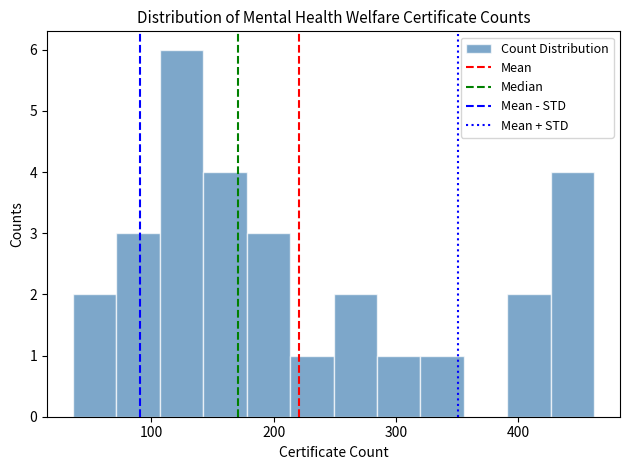

Around what value on the x-axis is the tallest bar? Give the approximate position of its centre, as read against the axis.

120